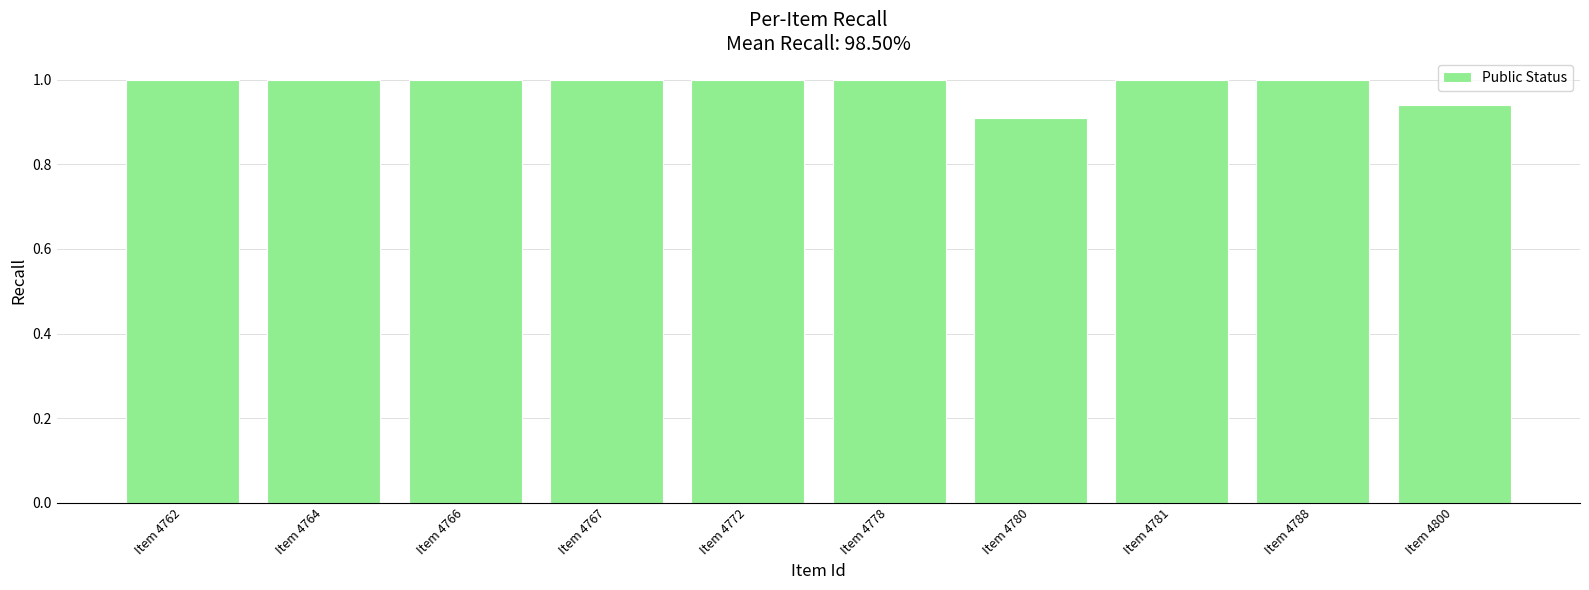

What is the sum of the values at Item 4766 and Item 4762?

2.0